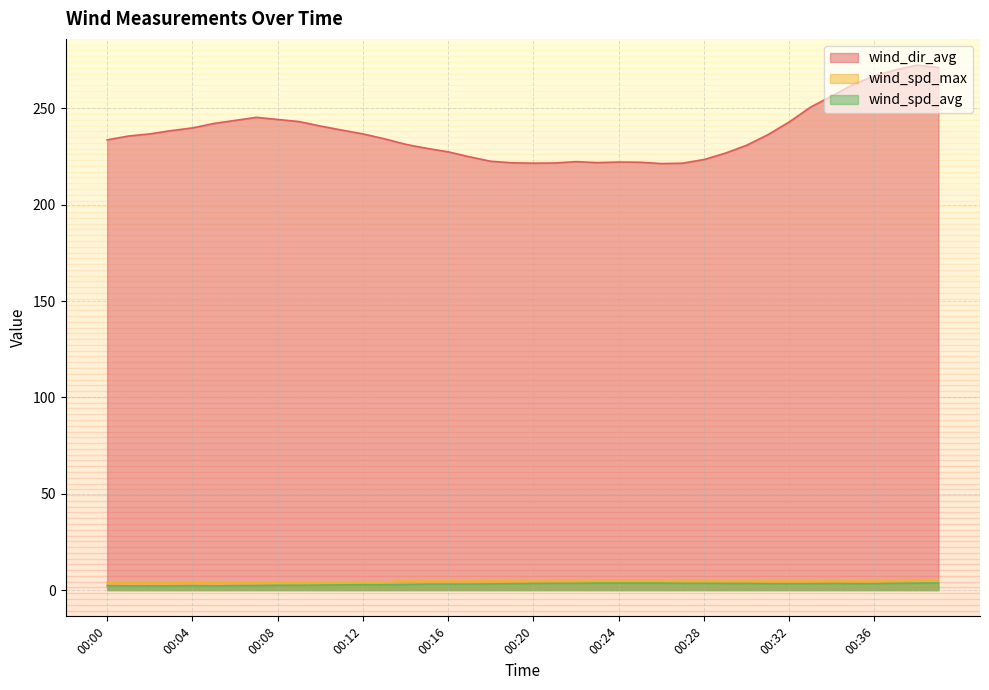

What are all the series names shown in the legend?

wind_dir_avg, wind_spd_max, wind_spd_avg